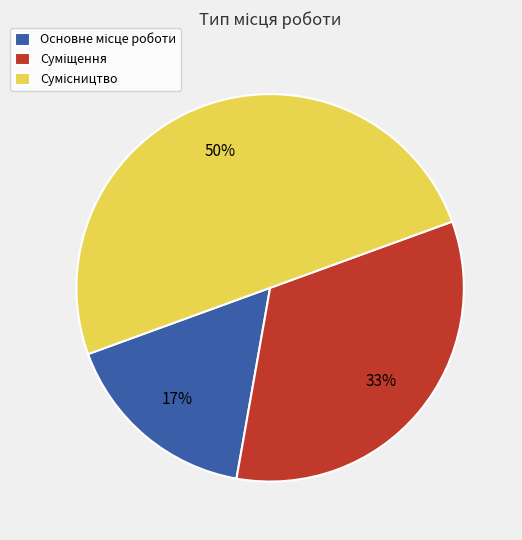

To the nearest percent, what is the average slice percentage?

33%